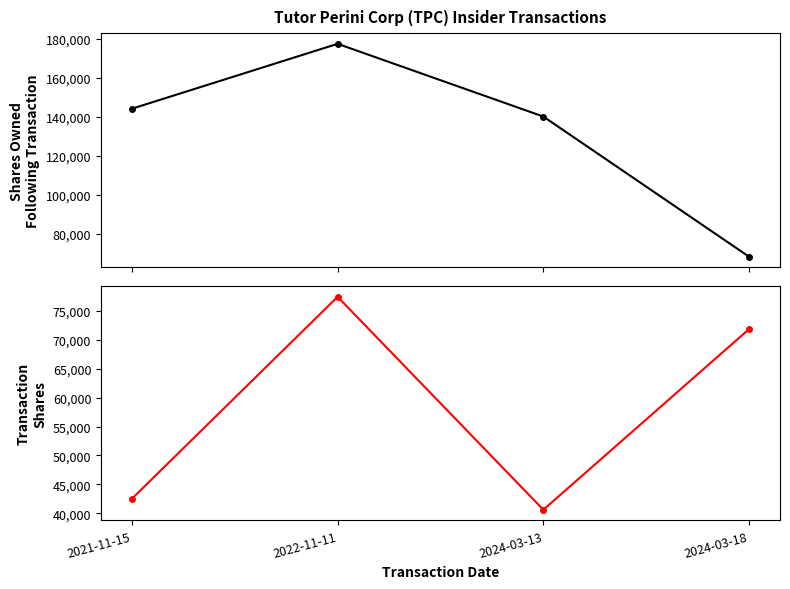

Where do sharesOwnedFollowingTransaction and transactionShares first cross each other?

2024-03-13 and 2024-03-18